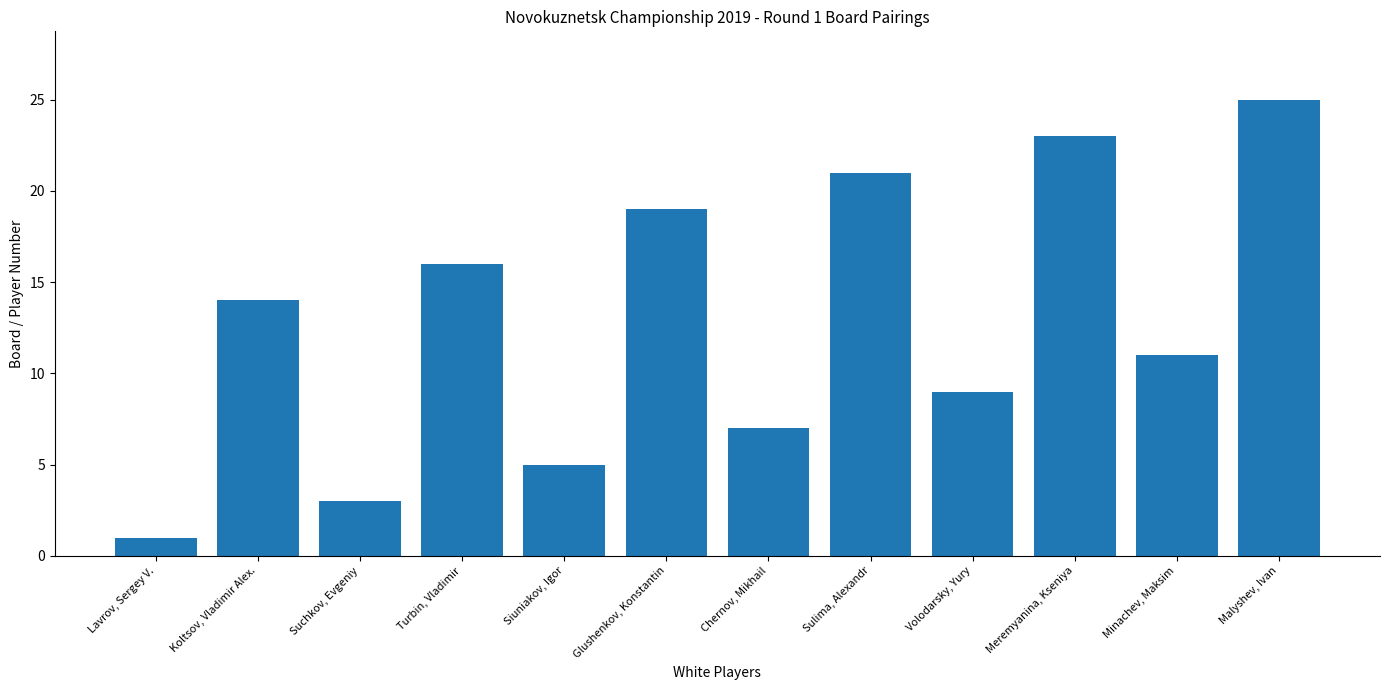

What is the sum of all values?

154